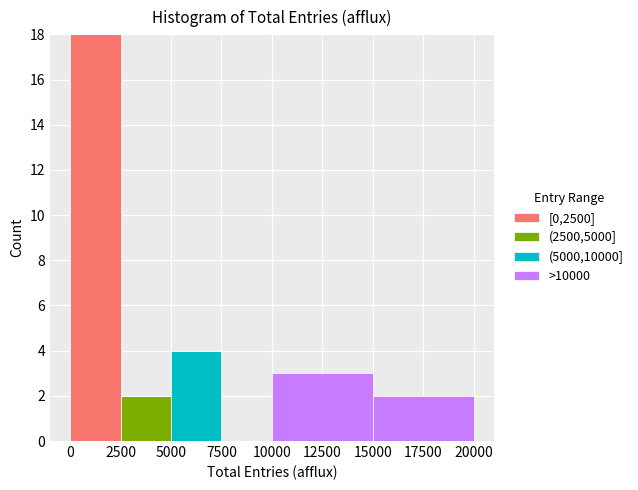

What is the total height of the stacked bar covering 15000 to 20000 on the x-axis? The values are not printed on the chart, so give them approximately, as read against the axis.

2